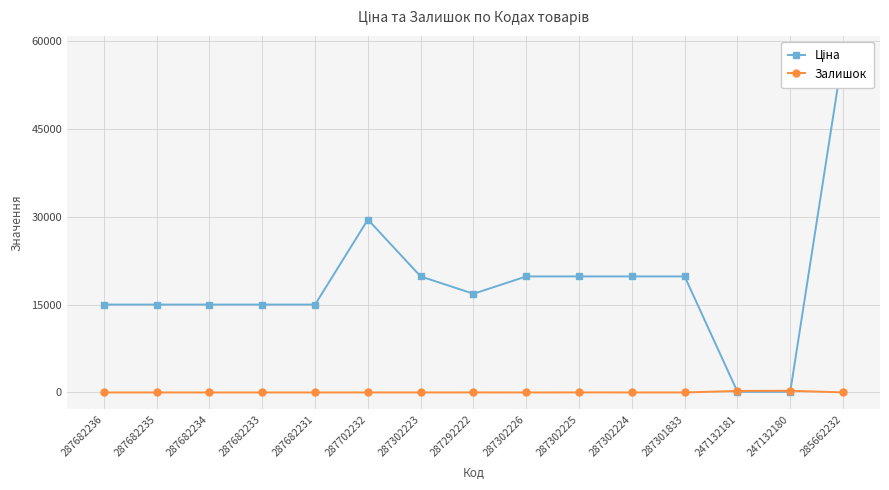

Which series has the largest total across all categories?

Ціна